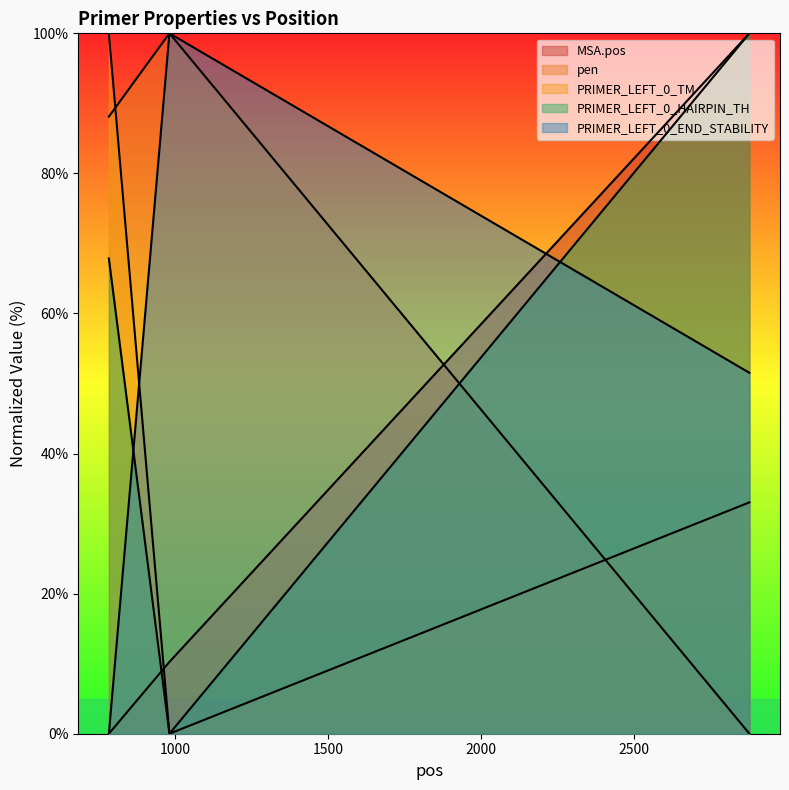

Which series has the widest spread of values?

MSA.pos